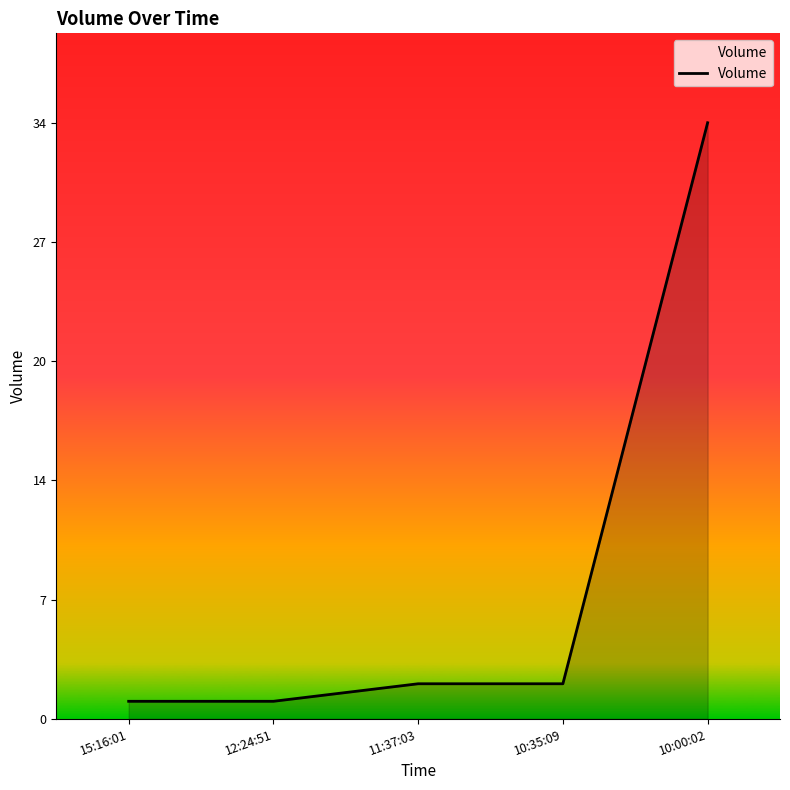

Which label corresponds to the largest value in the chart?

10:00:02